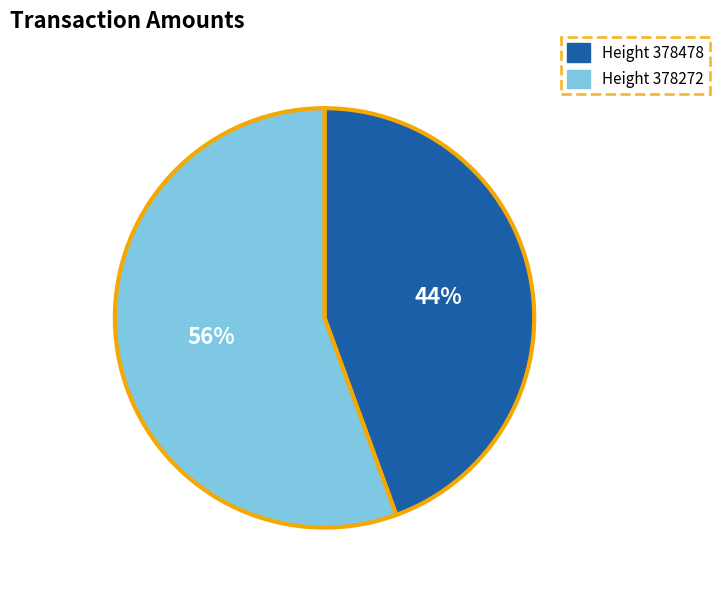

Is there any slice that represents more than half of the pie?

Yes